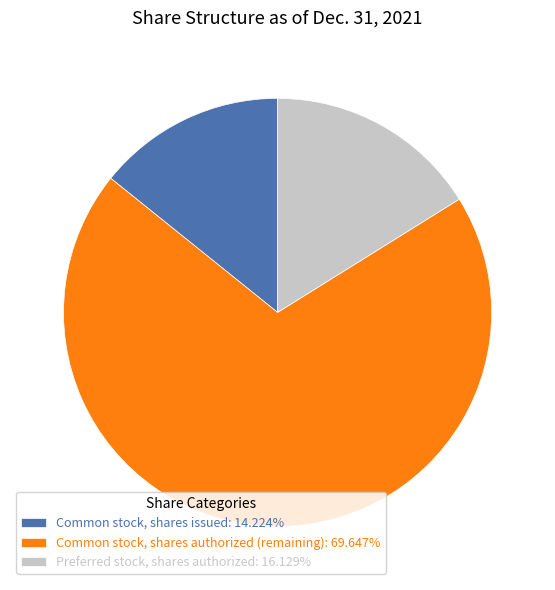

What is the ratio of the value at Preferred stock, shares authorized: 16.129% to the value at Common stock, shares issued: 14.224%?

1.1